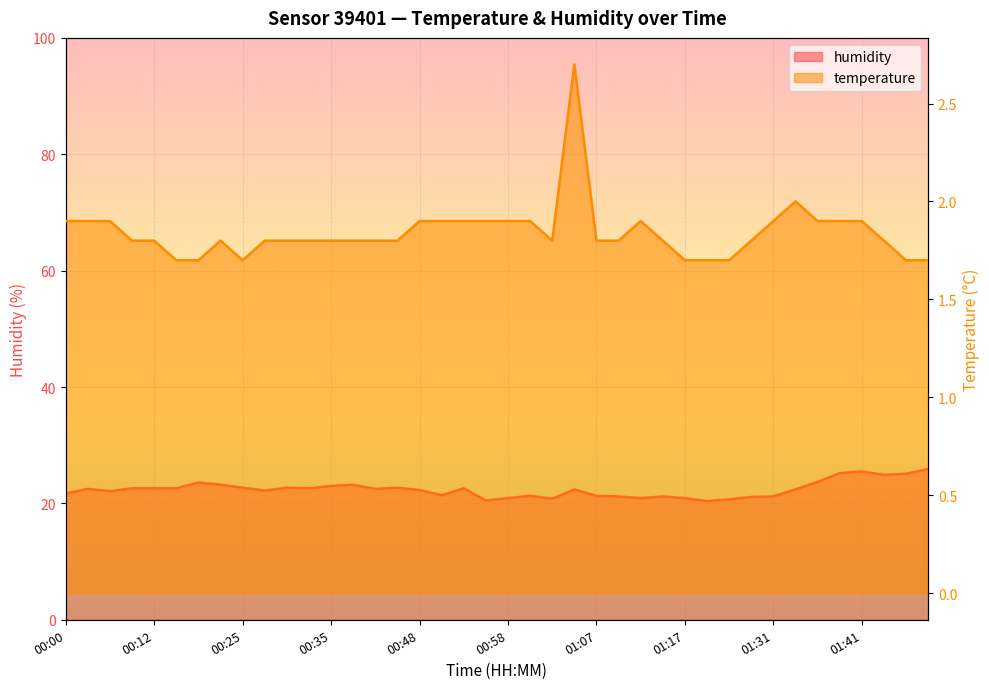

Which series changed the most between 00:15 and 01:48?

humidity